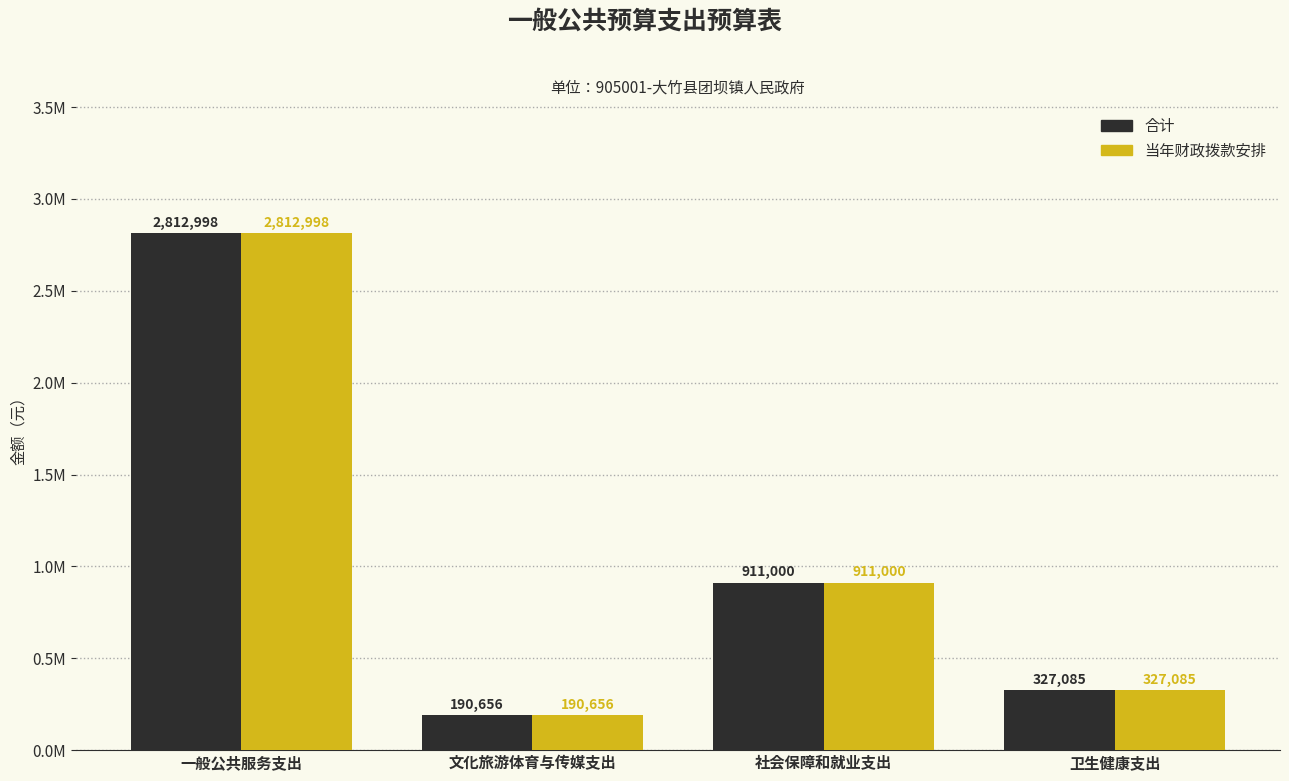

What are all the series names shown in the legend?

合计, 当年财政拨款安排